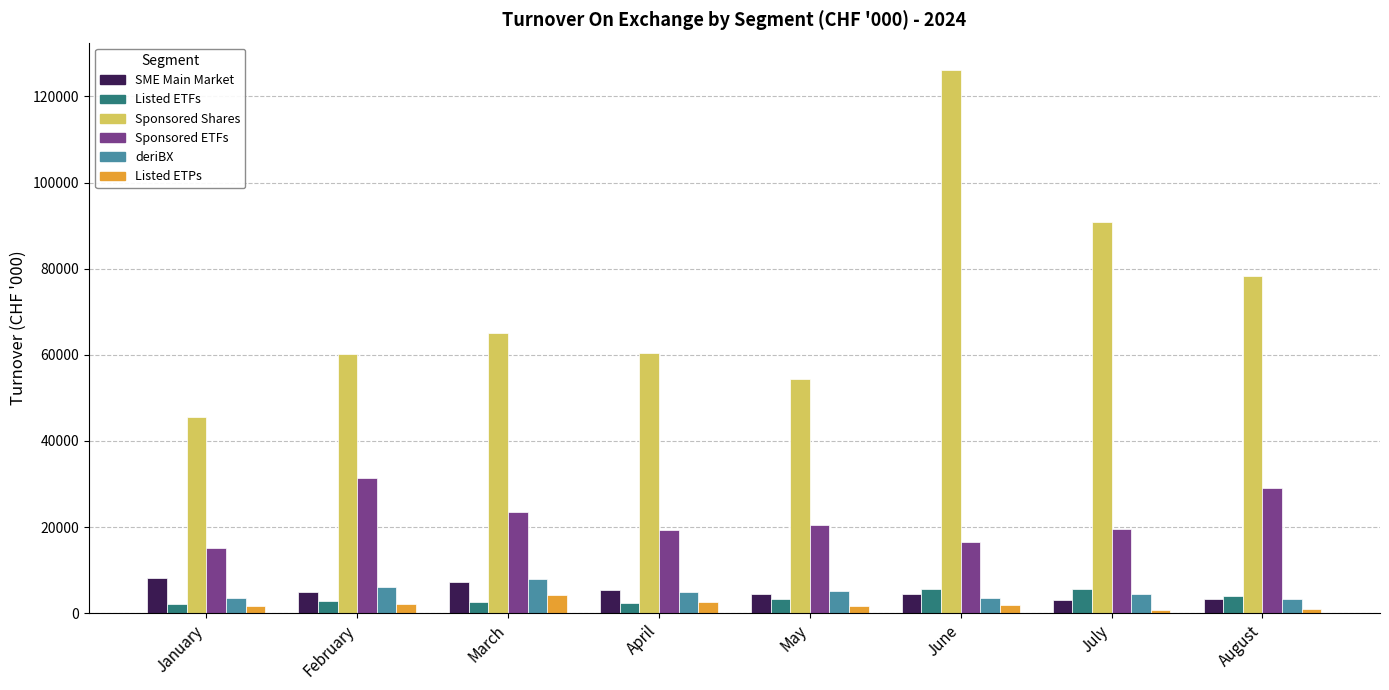

How many data points in Sponsored Shares are less than 65148?

4